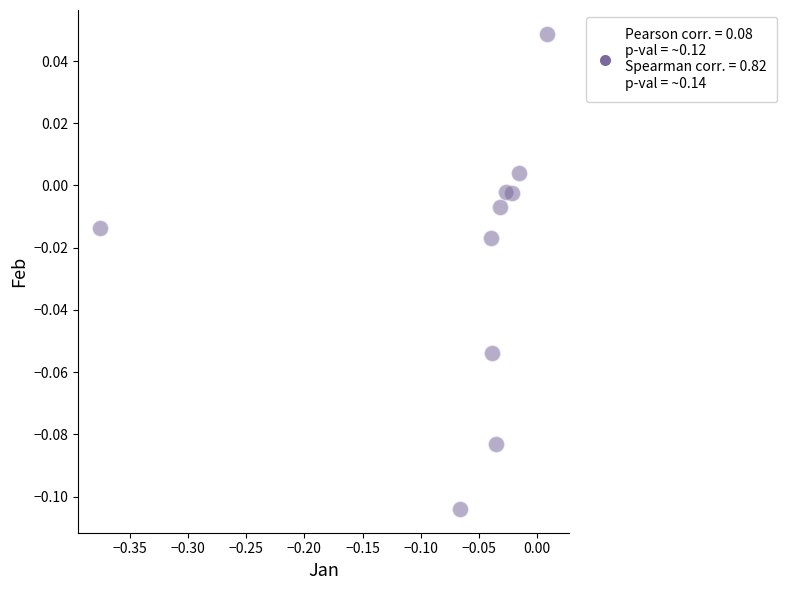

What is the range of X values (max minus min)?

0.4